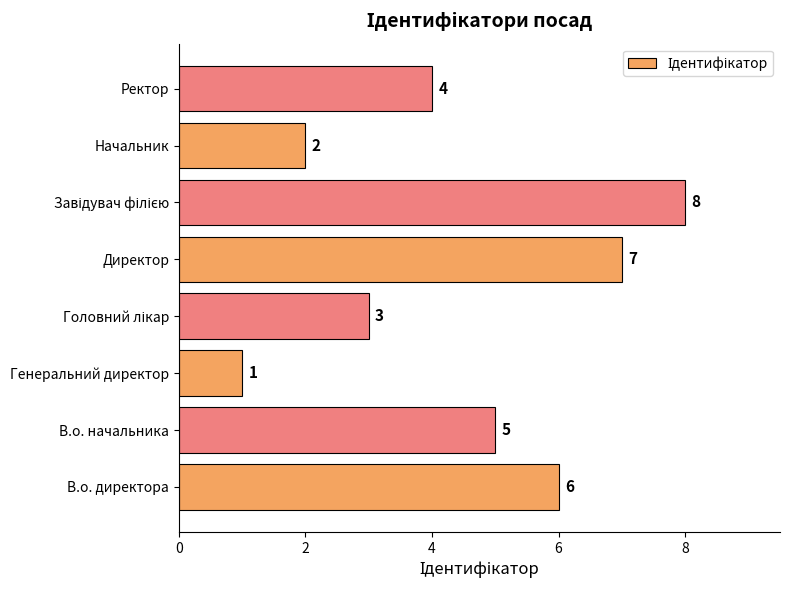

Between Начальник and Ректор, which is larger?

Ректор